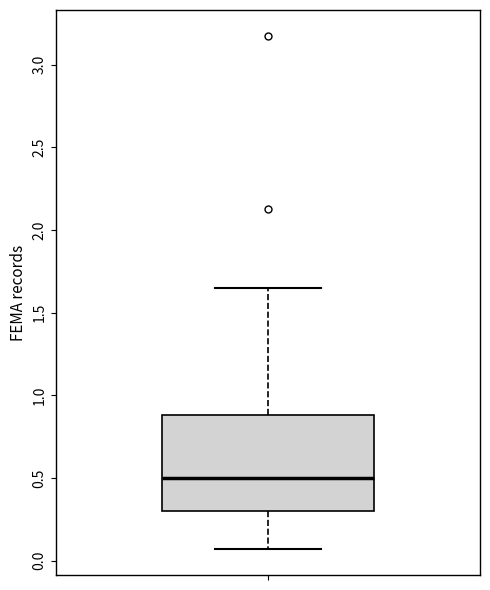

Where does the median line of the box sit on the y-axis? The values are not printed on the chart, so give them approximately, as read against the axis.

0.50